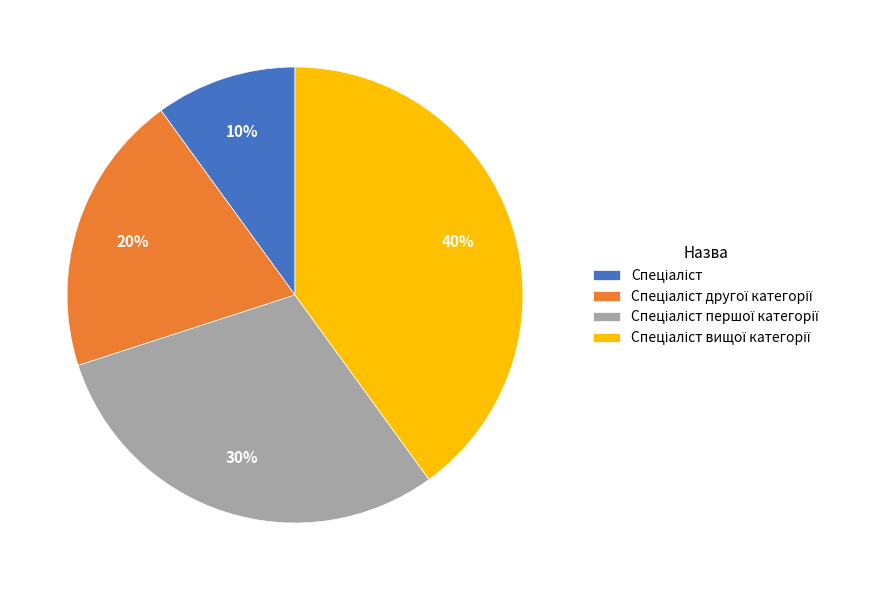

Is there any slice that represents more than half of the pie?

No